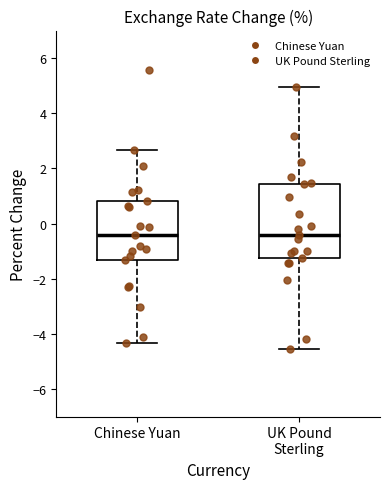

Reading left to right, read every box against the y-axis: the position of its median line, the range the box covers, and the ends of its whiskers. The values are not printed on the chart, so give them approximately, as read against the axis.

Chinese Yuan: median -0.4, box -1.4 to 0.8, whiskers -4.4 to 2.6
UK Pound Sterling: median -0.4, box -1.2 to 1.4, whiskers -4.6 to 5.0